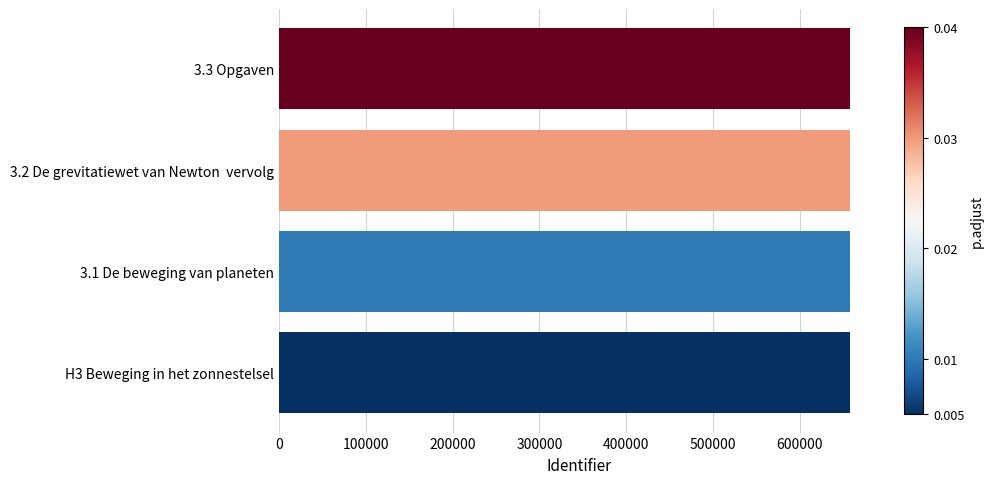

What is the sum of all values?

2629756